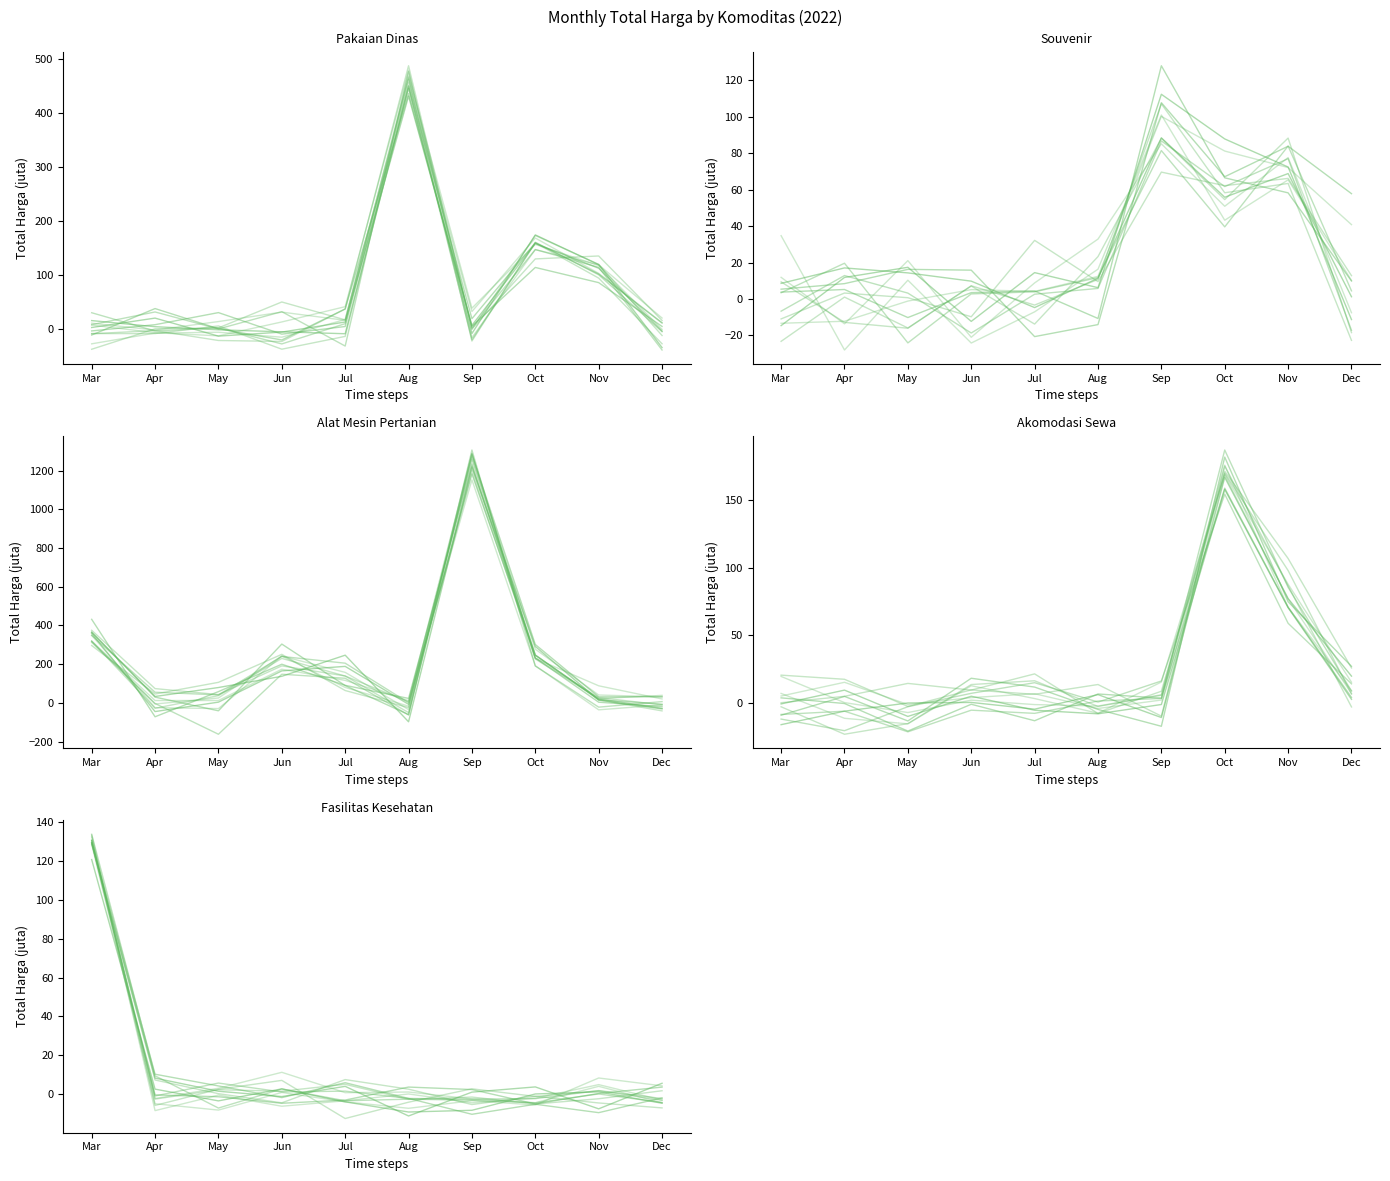

At which label is Akomodasi Sewa closest to 82?

Nov